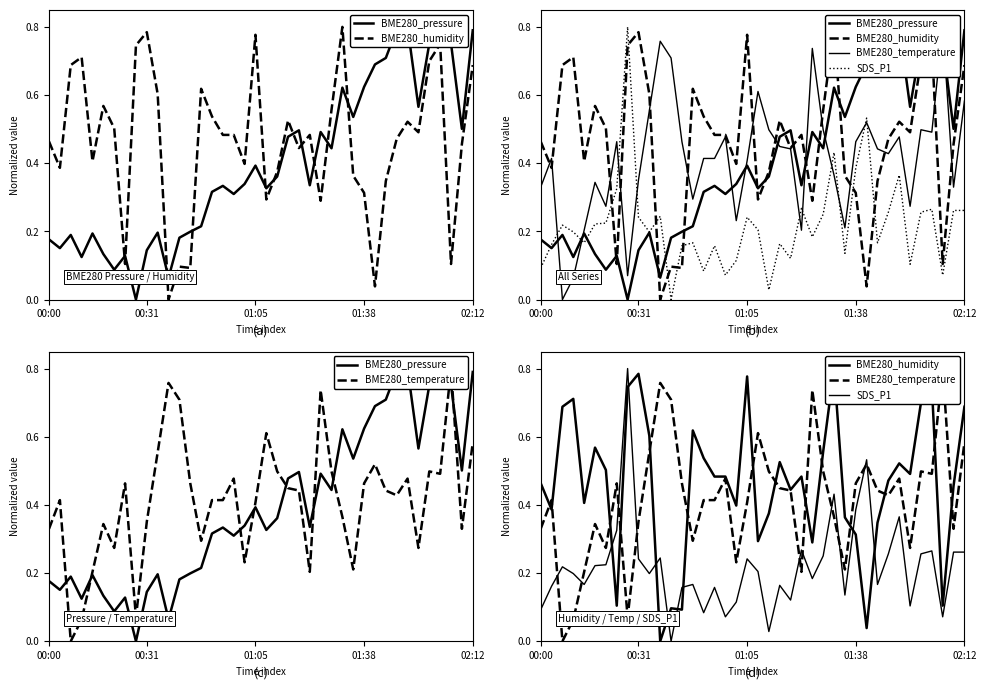

Is the value of SDS_P1 at 31 greater than the value of BME280_temperature at 32?

No